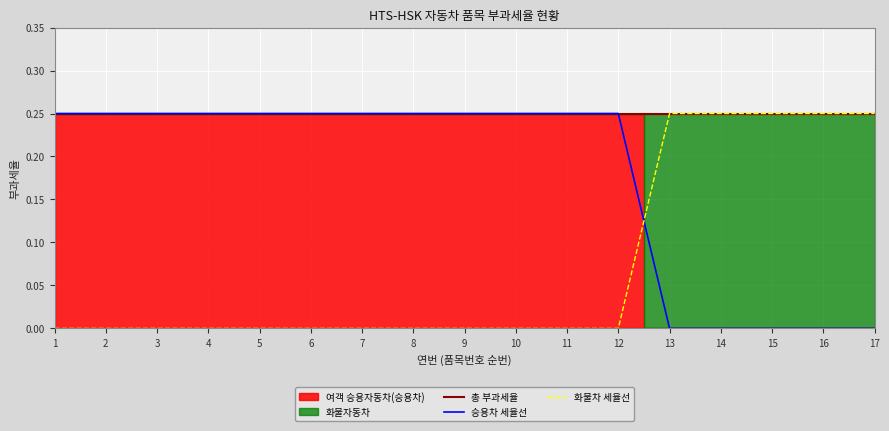

Which category has the highest value in the 승용차 세율선 series?

1